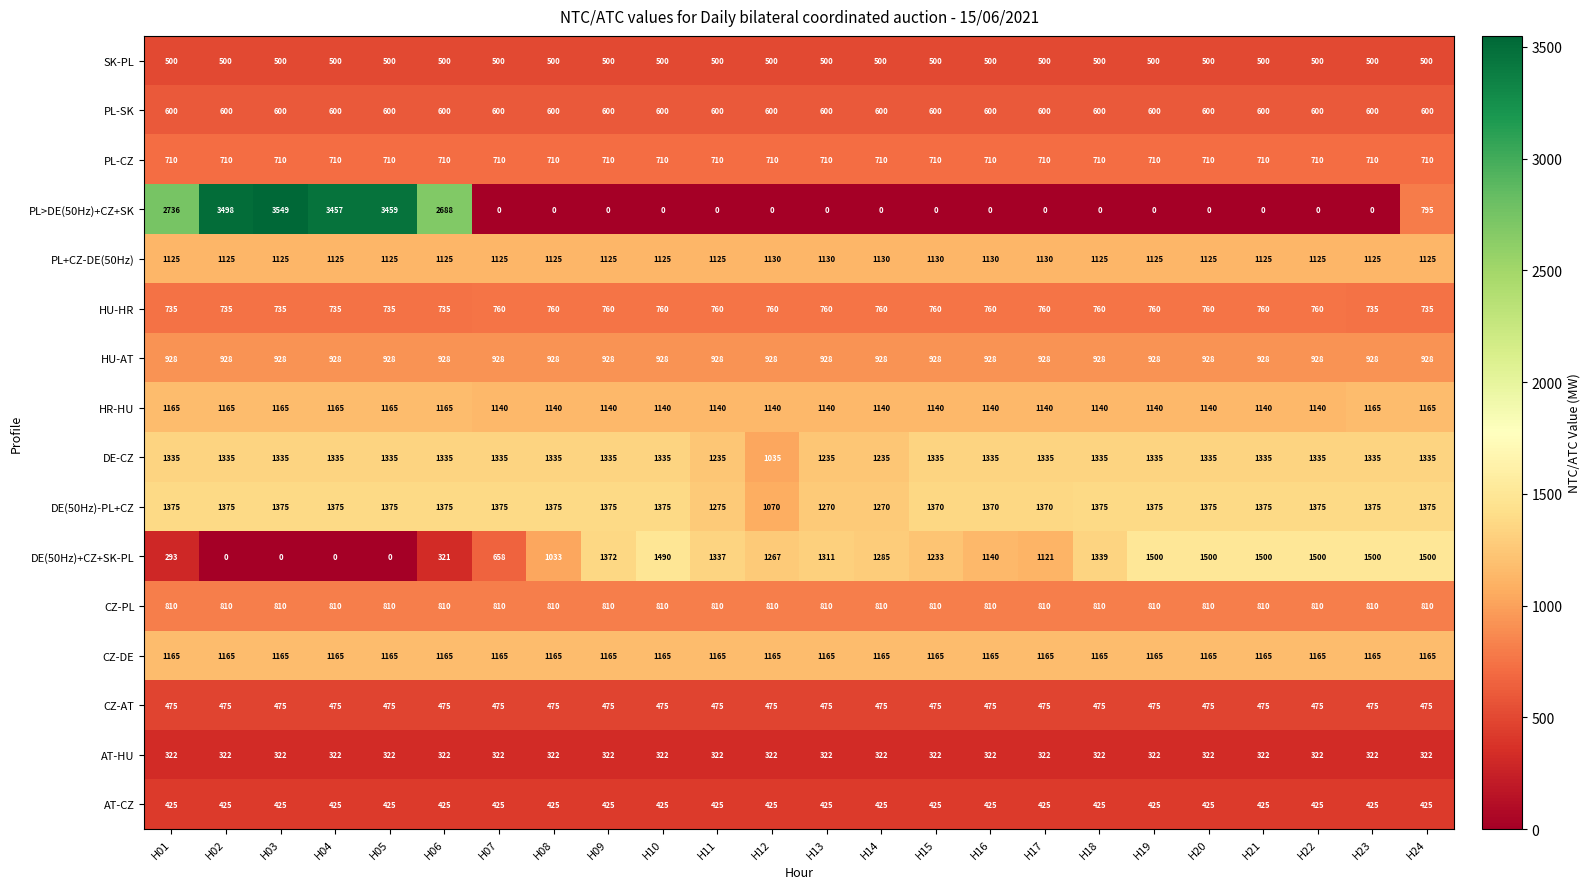

What is the difference between the second highest and minimum values in the HR-HU series?

25